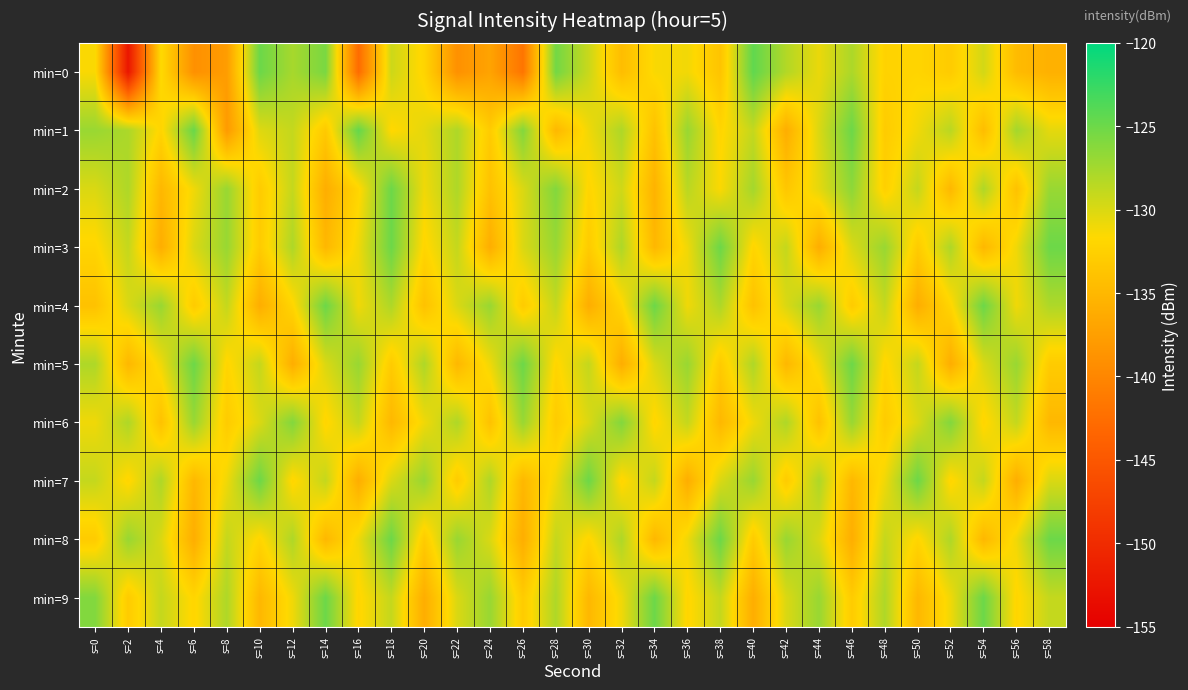

What is the difference between the highest and lowest values at s=26?

16.8